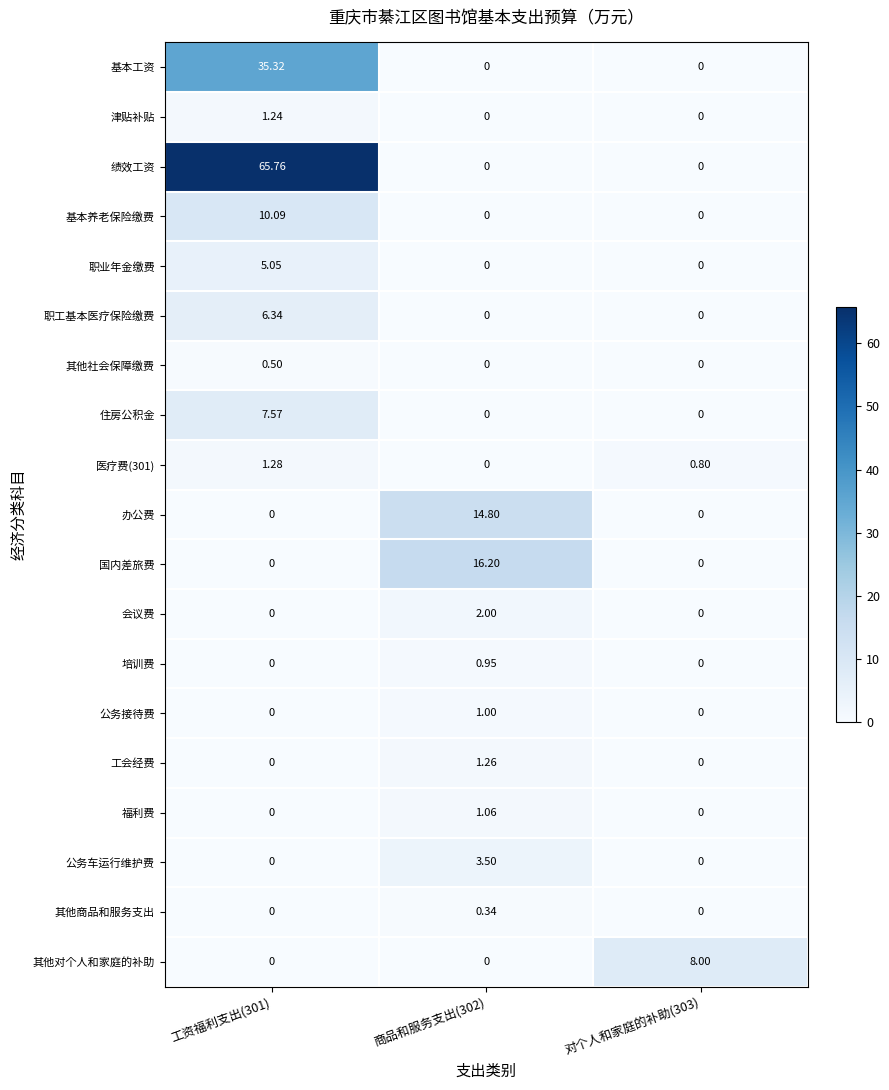

Which series changed the most between 商品和服务支出(302) and 对个人和家庭的补助(303)?

国内差旅费